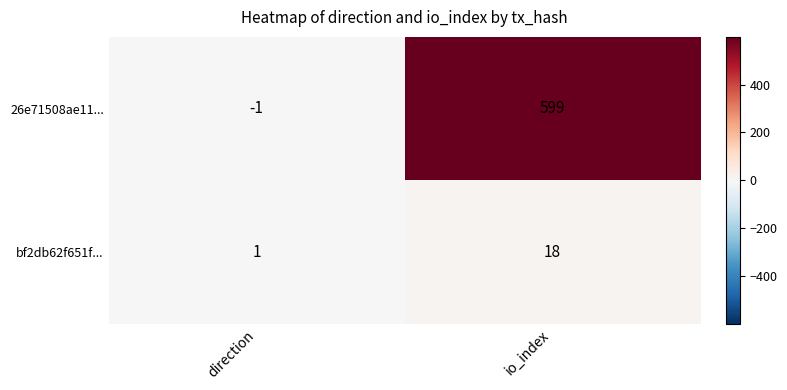

At how many categories does at least one series exceed 221?

1